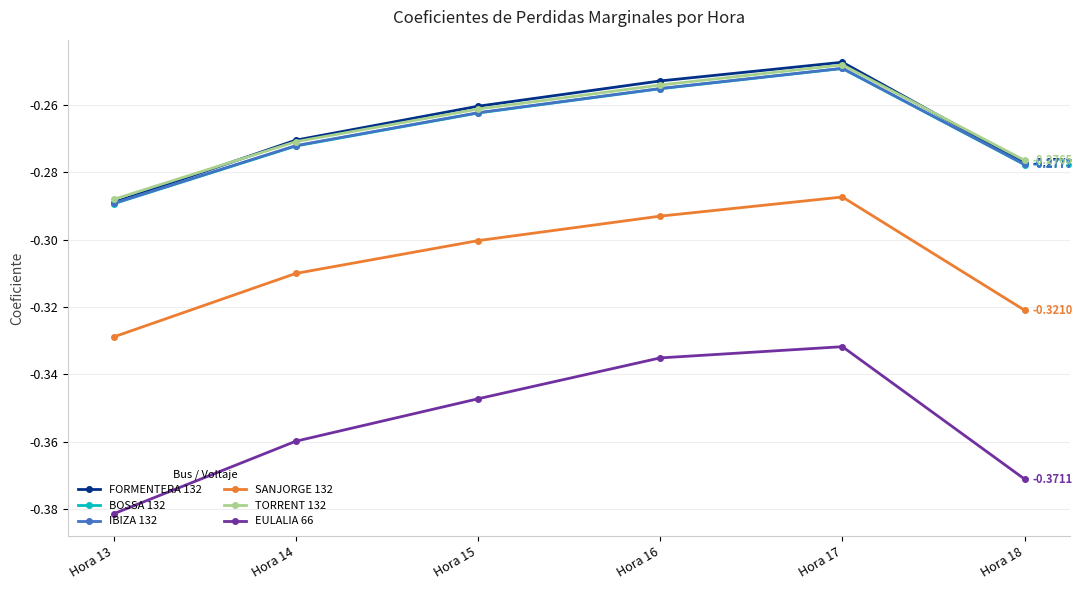

Rank the categories by IBIZA 132 value from highest to lowest.

Hora 17, Hora 16, Hora 15, Hora 14, Hora 18, Hora 13